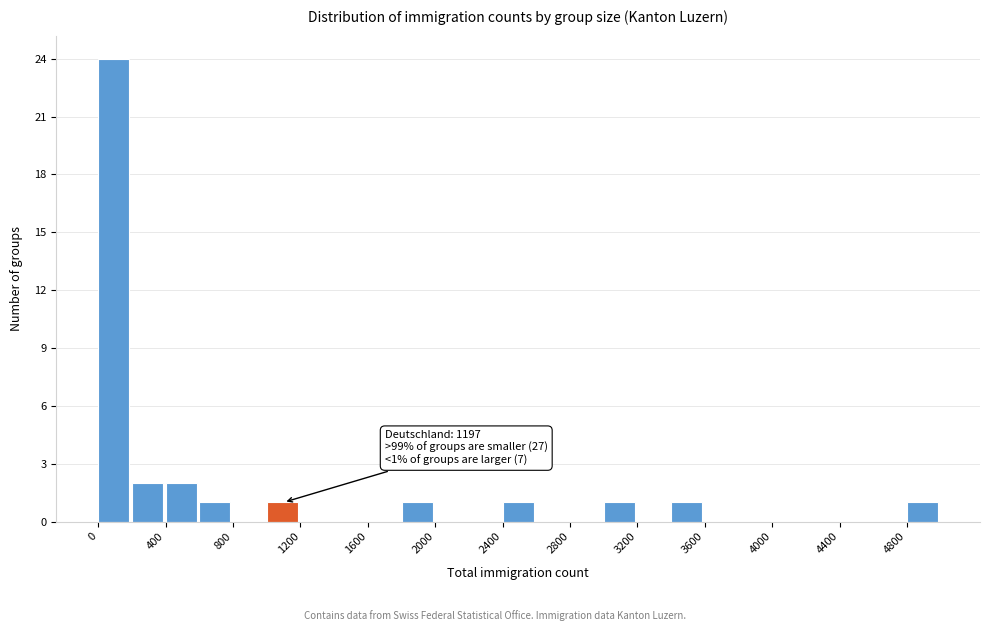

Over which range of the x-axis is the bar tallest?

0 to 200